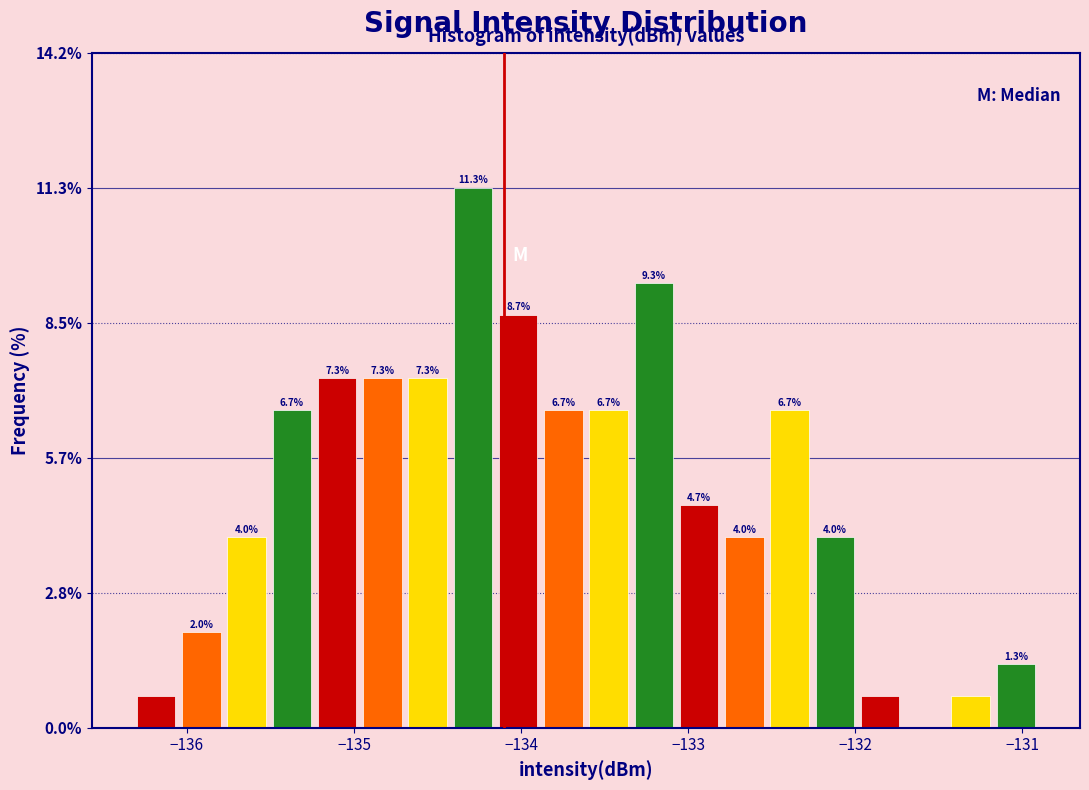

Read against the x-axis, roughly where is the centre of the tallest bar?

-134.3